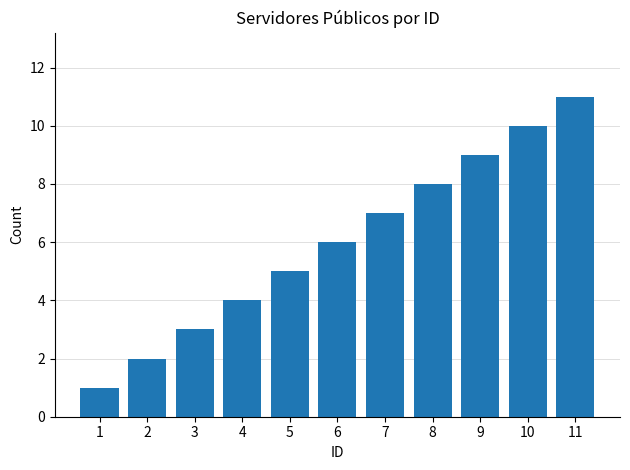

Where is the data nearest to the value 6?

6